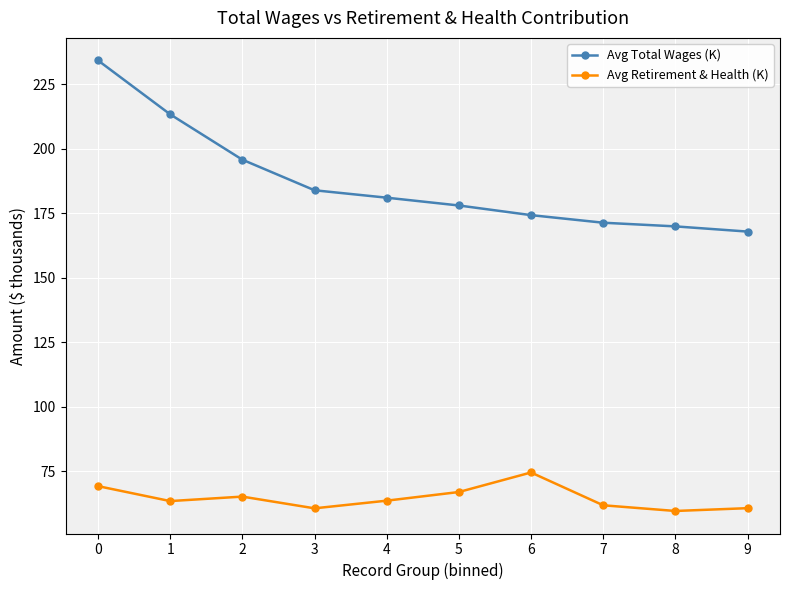

How many lines are shown in the chart?

2